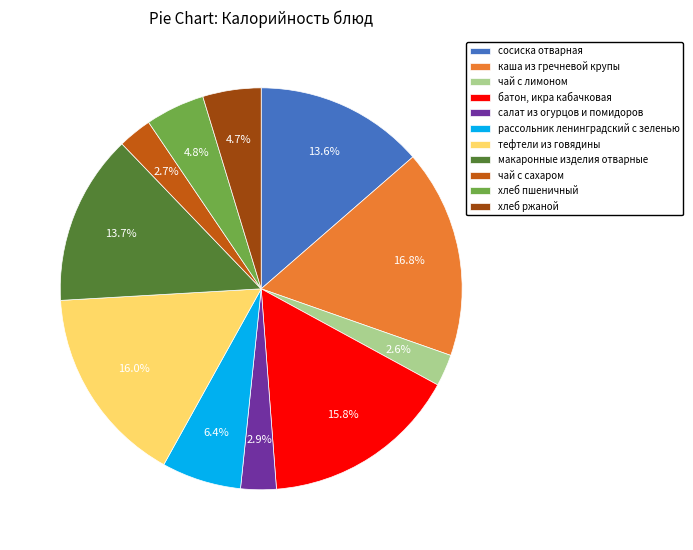

To the nearest percent, what portion does хлеб ржаной represent?

5%